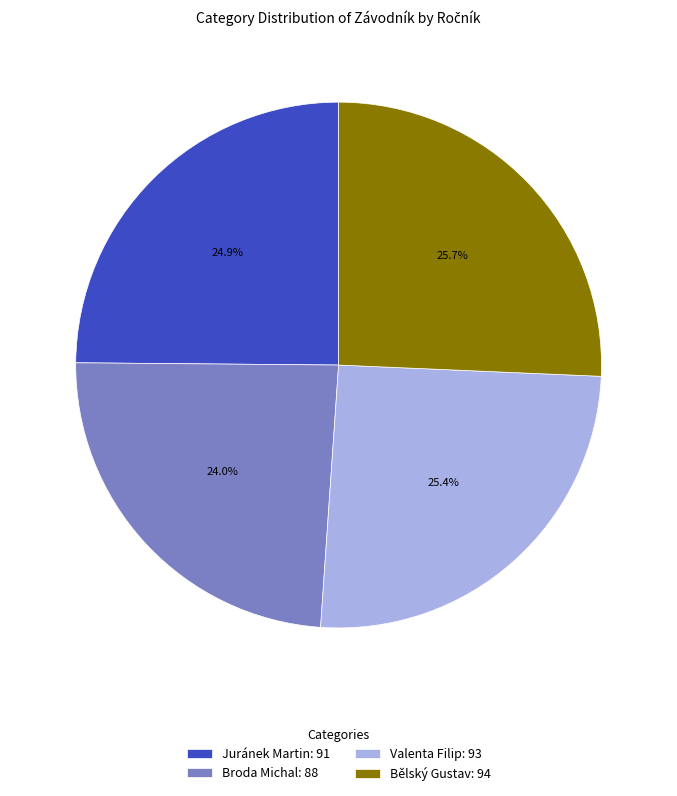

Combined, what portion of the pie is Bělský Gustav: 94 and Broda Michal: 88?

49.7%